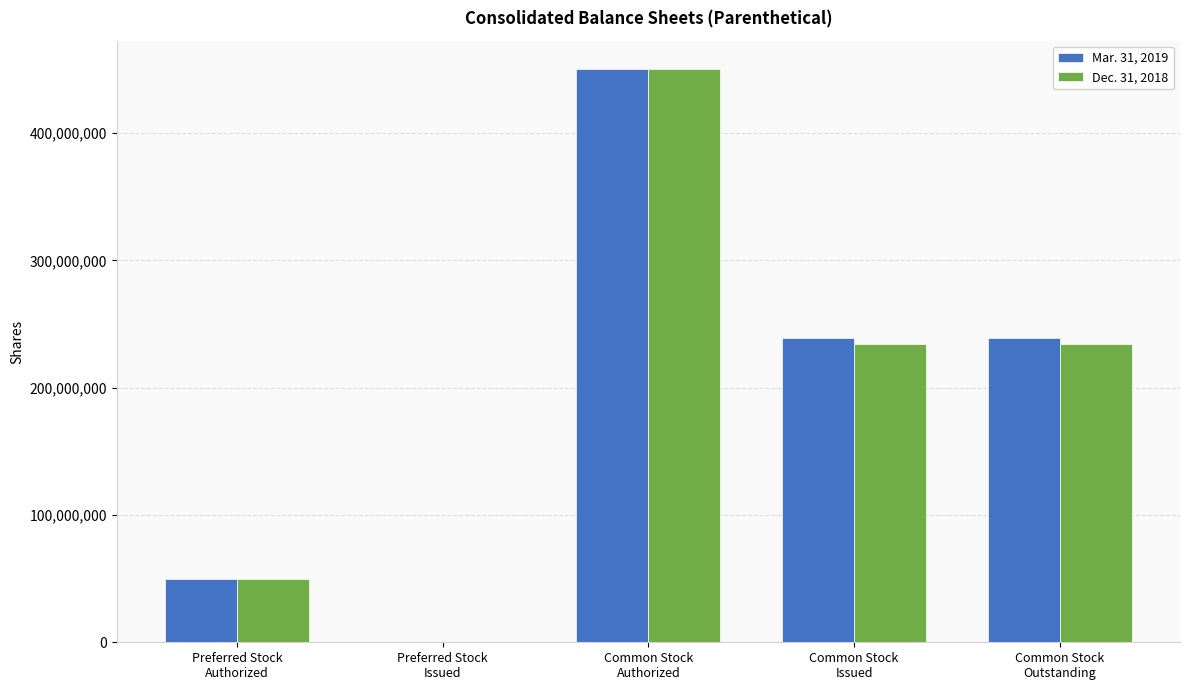

Reading right to left, what are all the values shown in this chart?

Mar. 31, 2019: 239191487	239191487	450000000	0	50000000
Dec. 31, 2018: 233936358	233936358	450000000	0	50000000